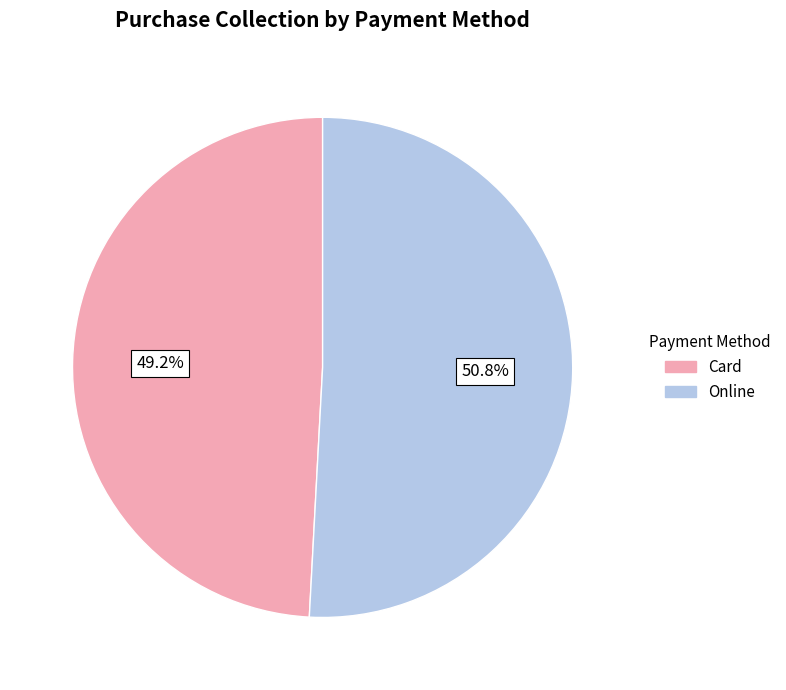

To the nearest percent, what percentage of the pie is Card?

49%